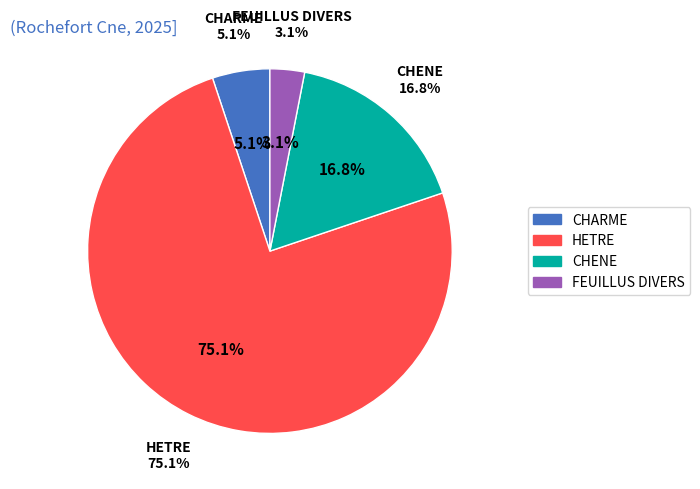

Which slice represents more than half of the pie?

HETRE